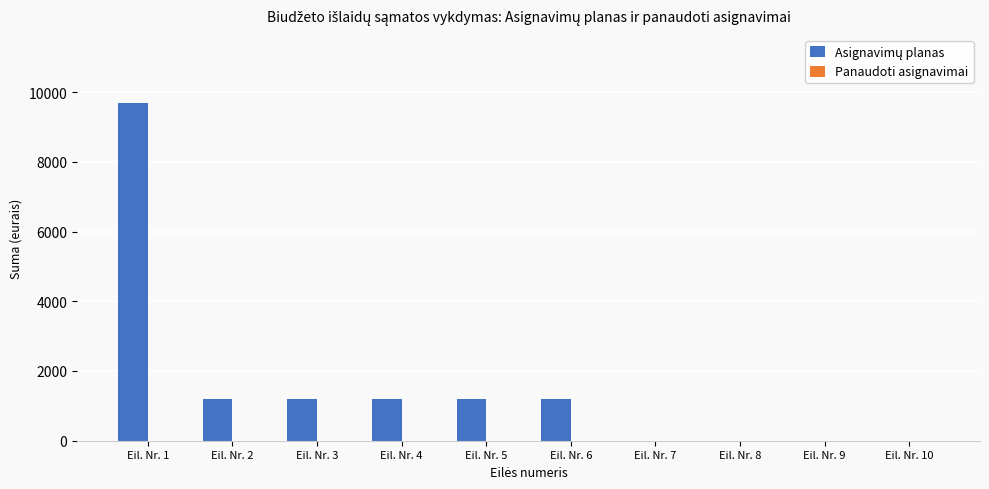

Between Eil. Nr. 8 and Eil. Nr. 6, which is larger?

Eil. Nr. 6